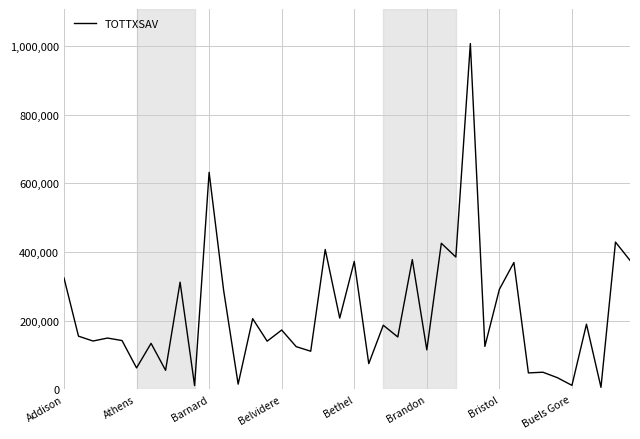

What is the maximum value shown in the chart?

1007888